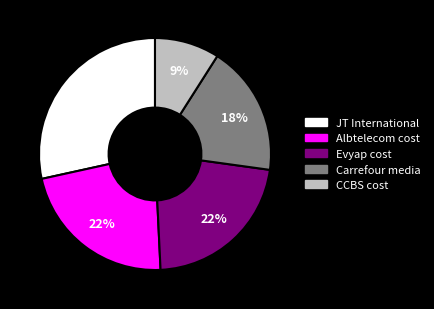

Is there a majority slice in this chart?

No